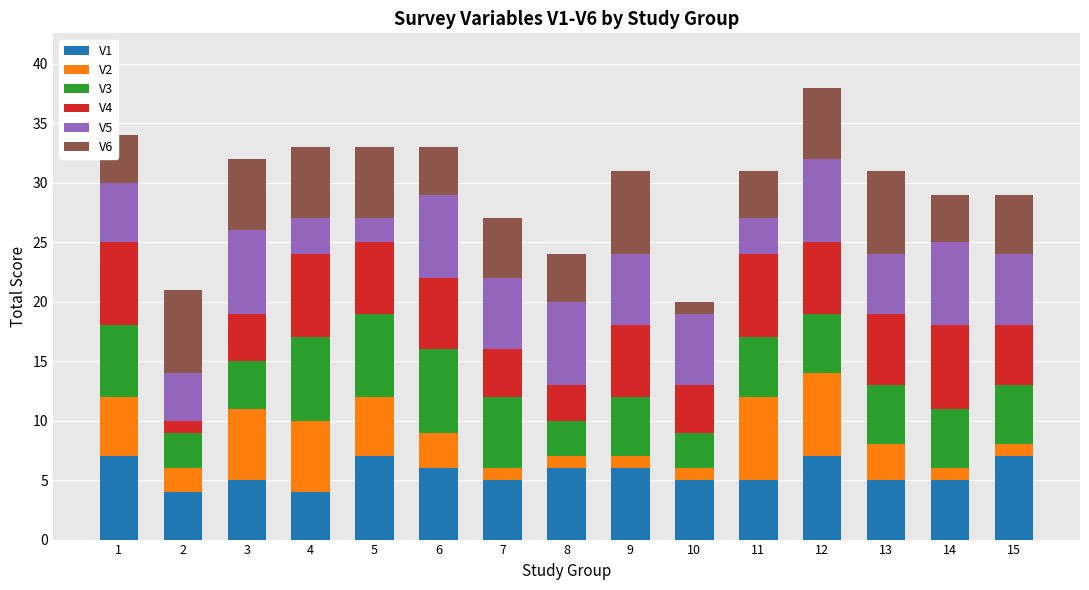

Are the bars grouped side by side (vs. stacked)?

No